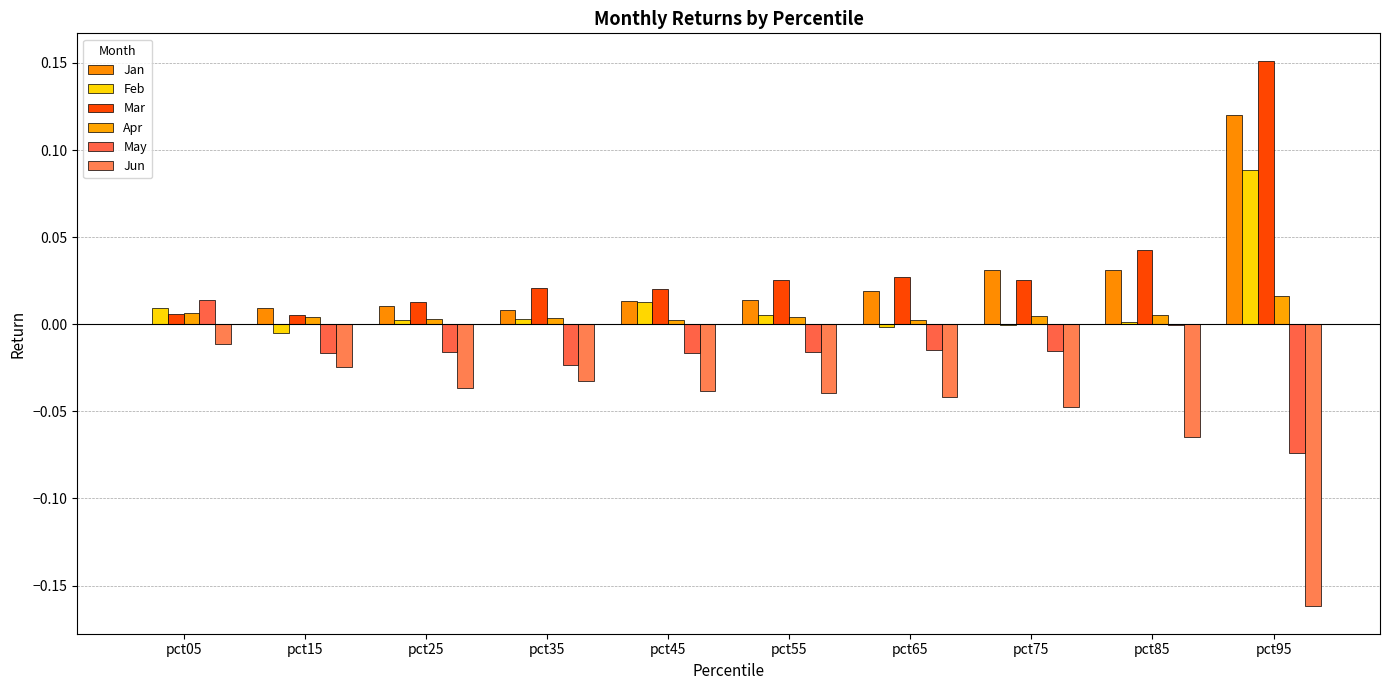

Which label corresponds to the smallest value in the chart?

pct95